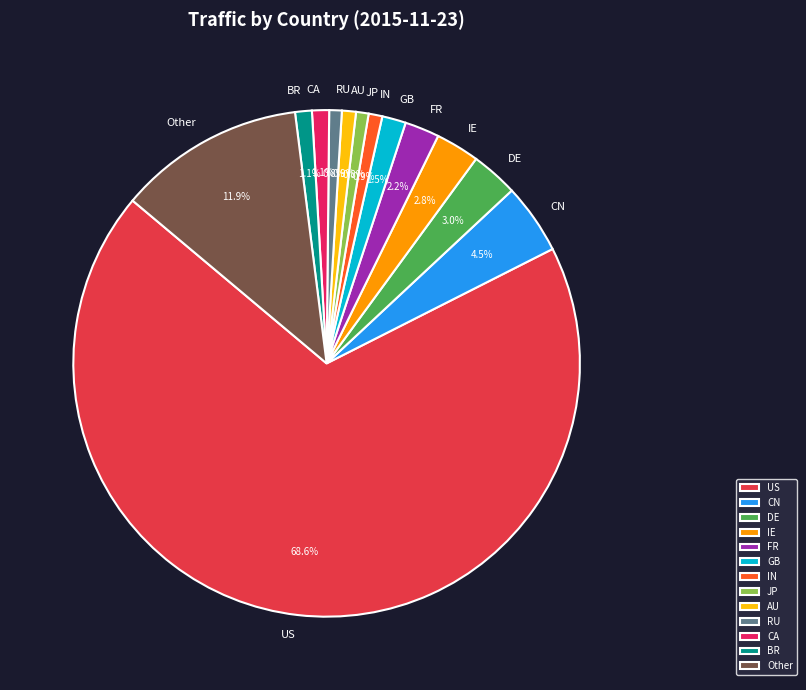

Which category has the biggest portion of the pie?

US